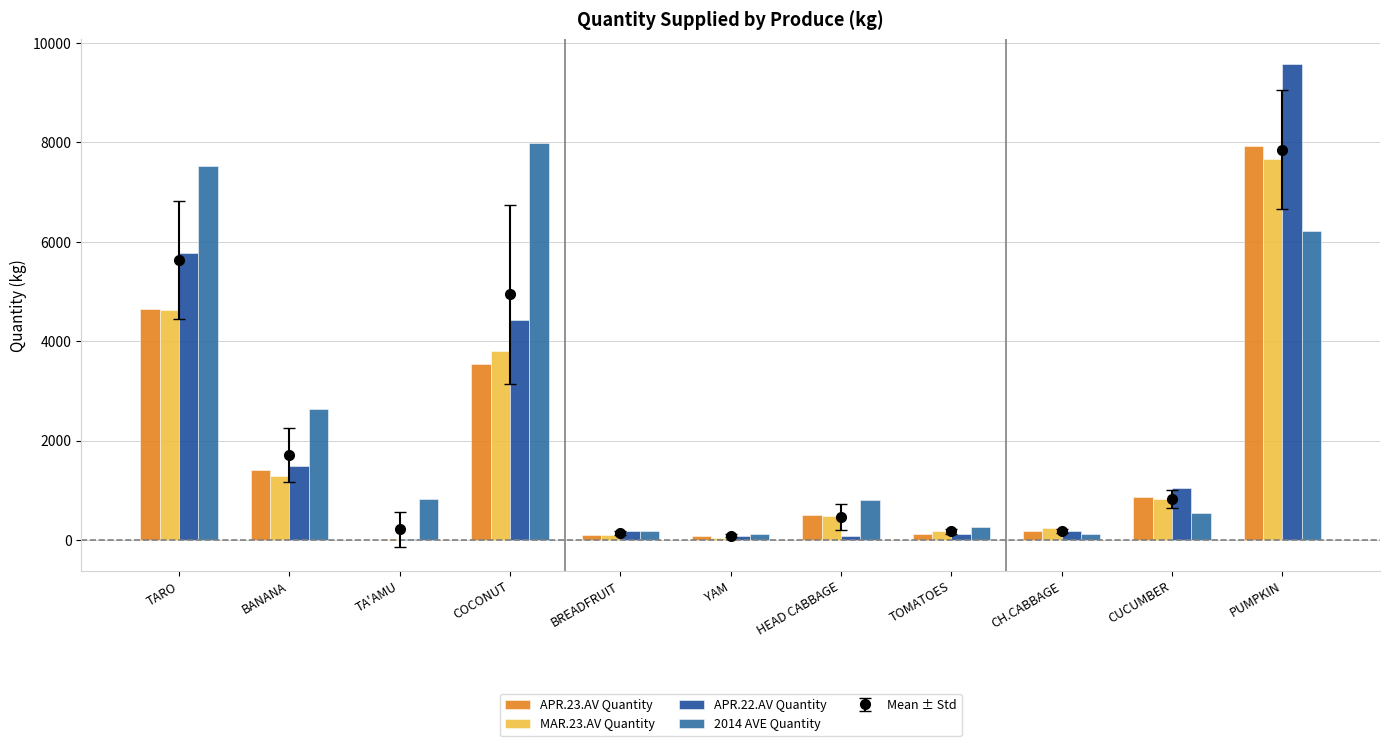

True or false: APR.22.AV Quantity has a value of 33.9 at HEAD CABBAGE.

False